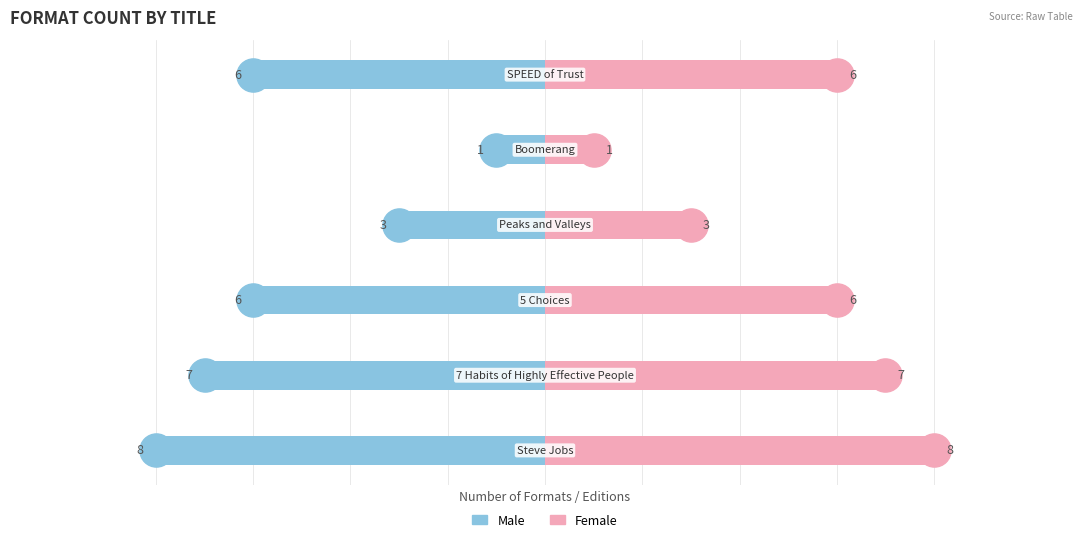

What are all the series names shown in the legend?

Male, Female